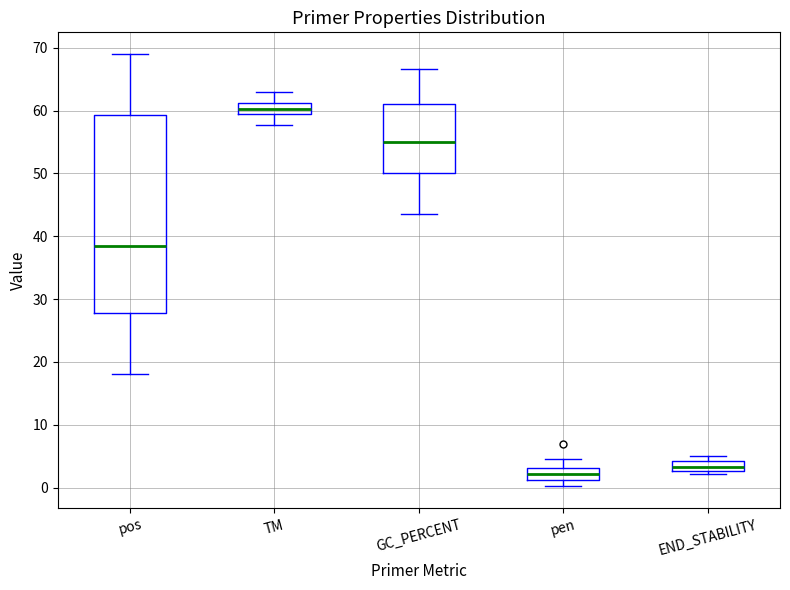

Reading left to right, read every box against the y-axis: the position of its median line, the range the box covers, and the ends of its whiskers. The values are not printed on the chart, so give them approximately, as read against the axis.

pos: median 39, box 28 to 59, whiskers 18 to 69
TM: median 60, box 59 to 61, whiskers 58 to 63
GC_PERCENT: median 55, box 50 to 61, whiskers 43 to 67
pen: median 2, box 1 to 3, whiskers 0 to 5
END_STABILITY: median 3 (just above the box's lower edge), box 3 to 4, whiskers 2 to 5